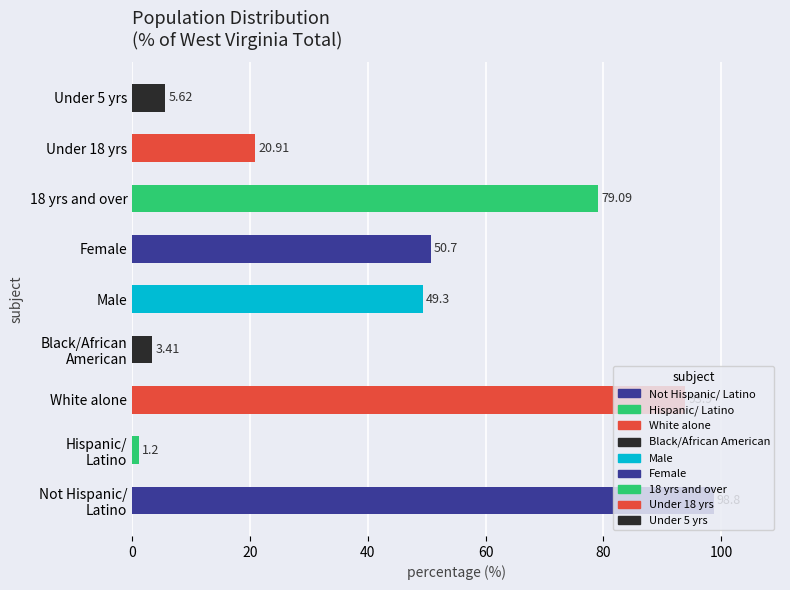

Approximately how many times larger is the value at Male compared to 18 yrs and over?

0.6